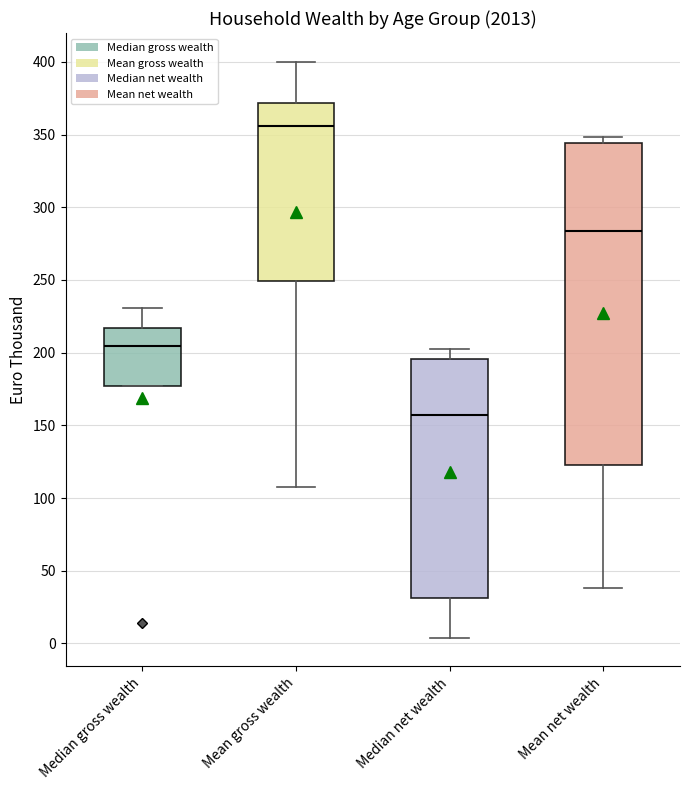

Reading left to right, transcribe this box plot: for each box, give where its median line is, the range the box spans, and where its two whiskers end, as read against the y-axis. The values are not printed on the chart, so give them approximately, as read against the axis.

Median gross wealth: median 205, box 175 to 215, whiskers 175 to 230
Mean gross wealth: median 355, box 250 to 370, whiskers 105 to 400
Median net wealth: median 155, box 30 to 195, whiskers 5 to 200
Mean net wealth: median 285, box 125 to 345, whiskers 40 to 350